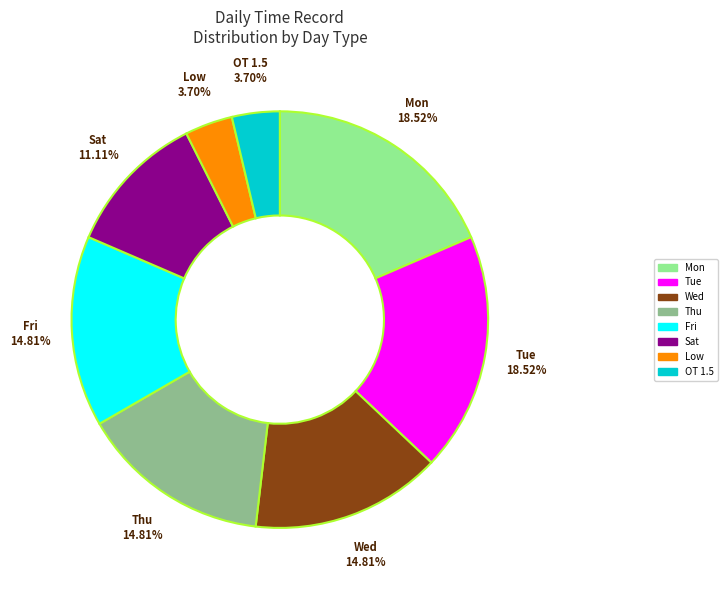

Does Low account for over 50% of the chart?

No